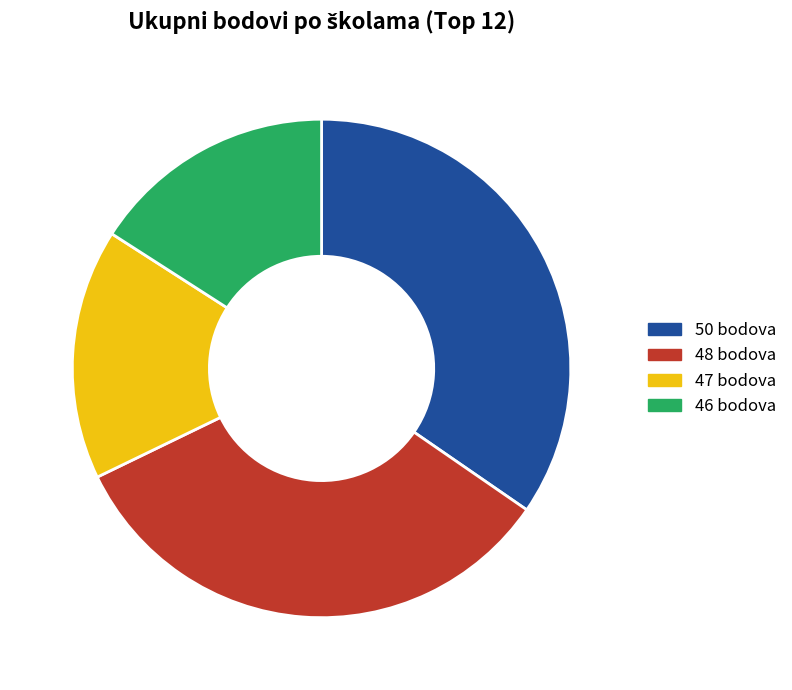

True or false: 46 bodova accounts for 31% of the total.

False